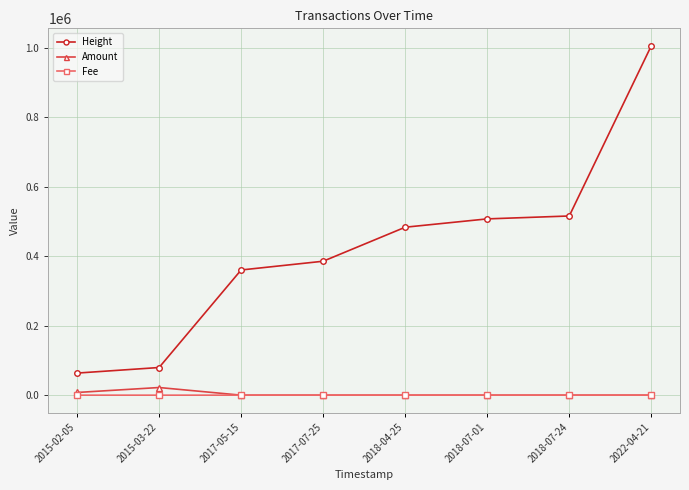

How many lines are shown in the chart?

3